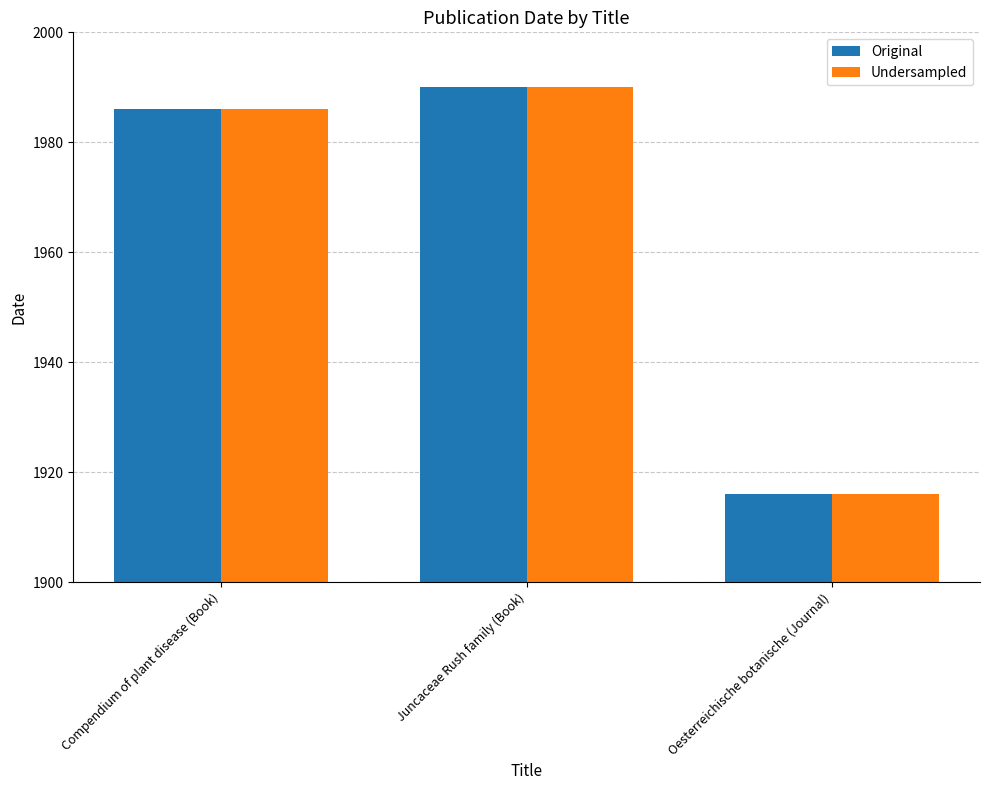

What is the label of the 2nd bar from the left?

Juncaceae Rush family (Book)